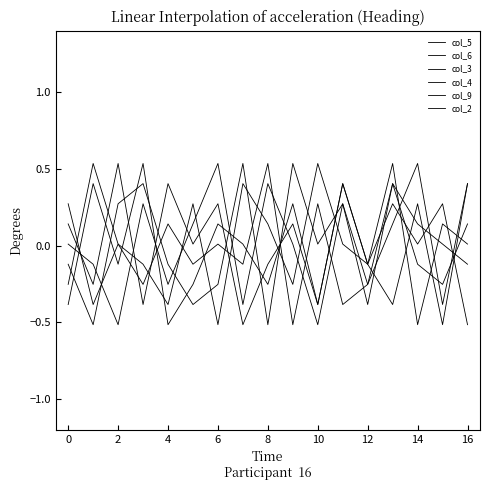

What is the sum of all col_6 values?

0.2